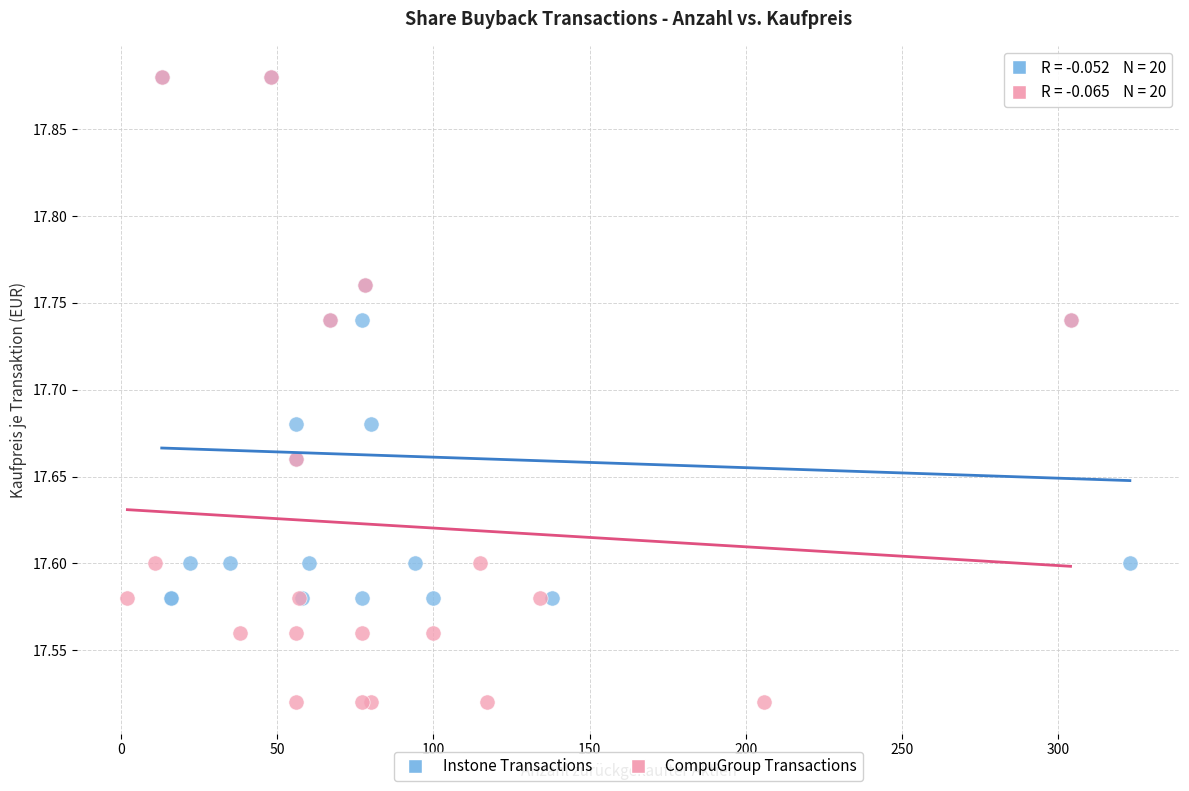

Which series has the widest spread of Y values?

CompuGroup Transactions